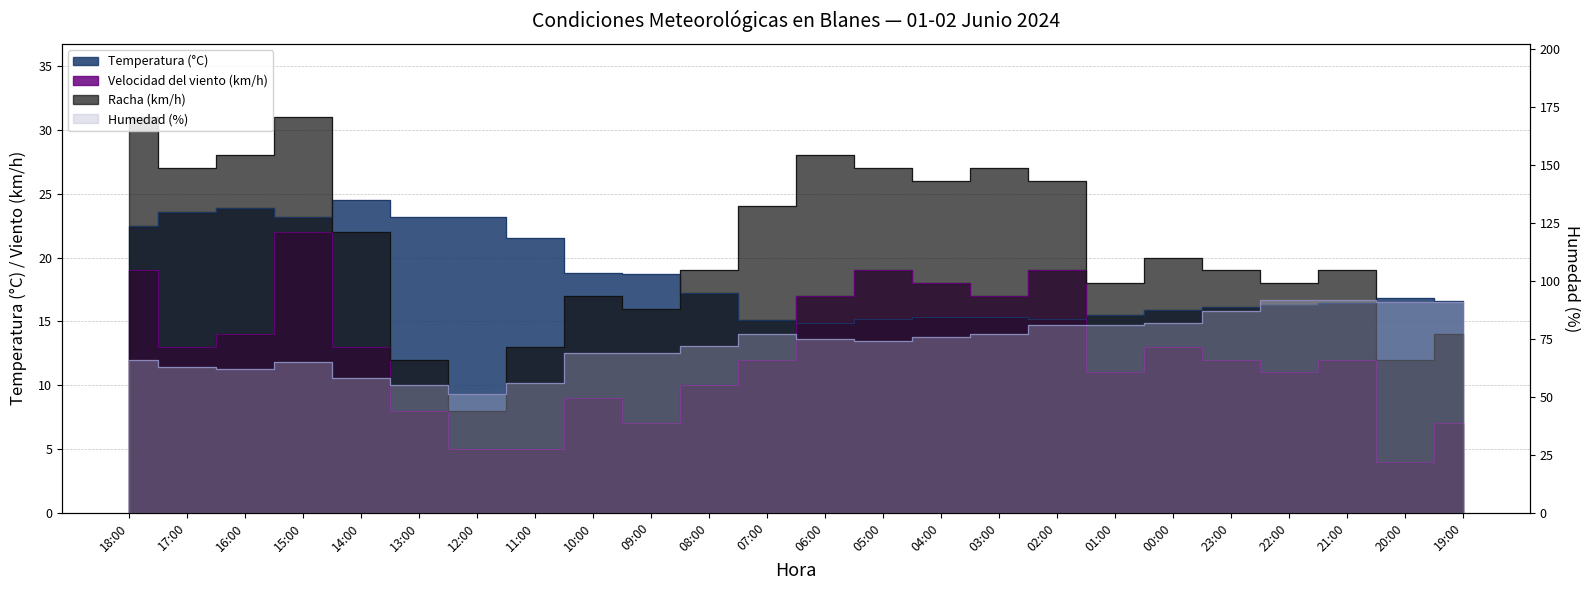

Where is the first local maximum for Racha (km/h)?

15:00